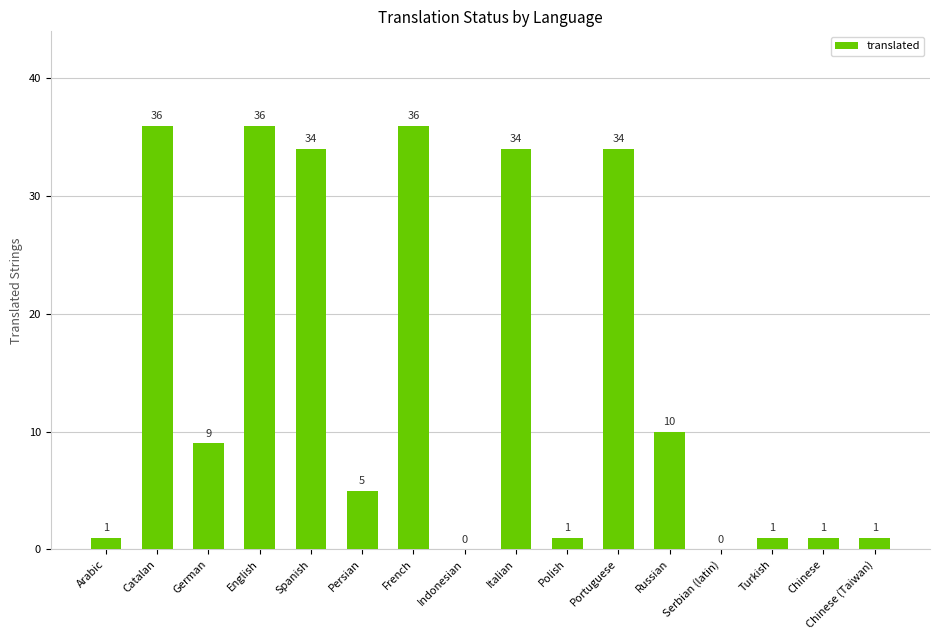

What is the difference between the values at English and Serbian (latin)?

36